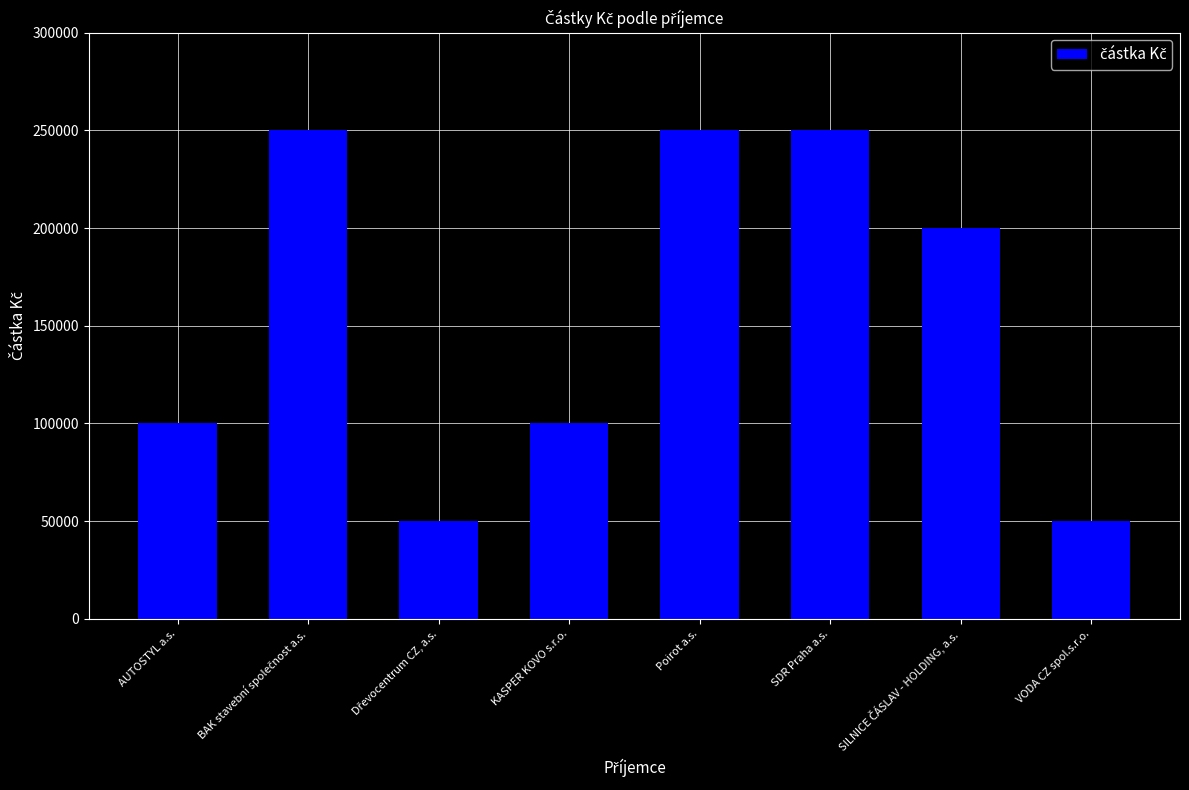

True or false: the data shows 418835 at Poirot a.s..

False